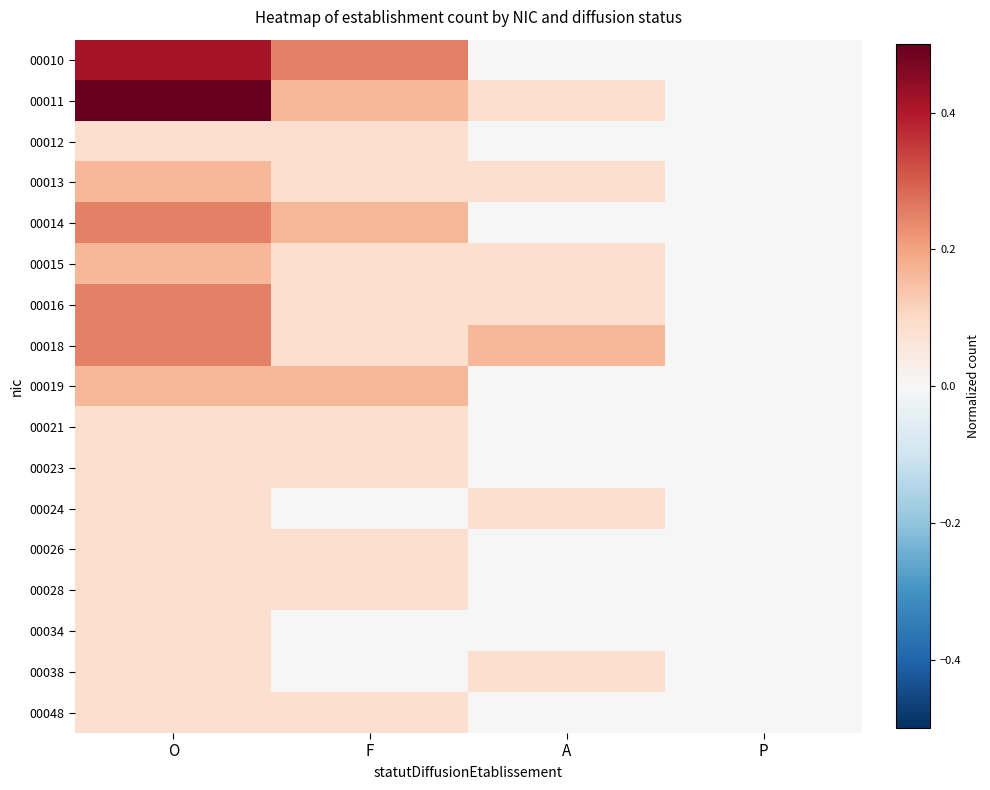

How many distinct data groups are displayed?

17